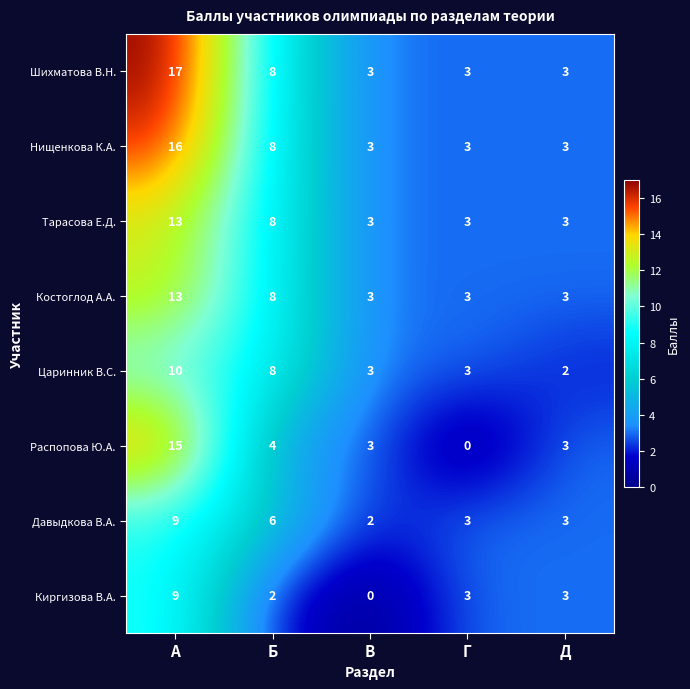

Is it true that Киргизова В.А. equals 0 at В?

True